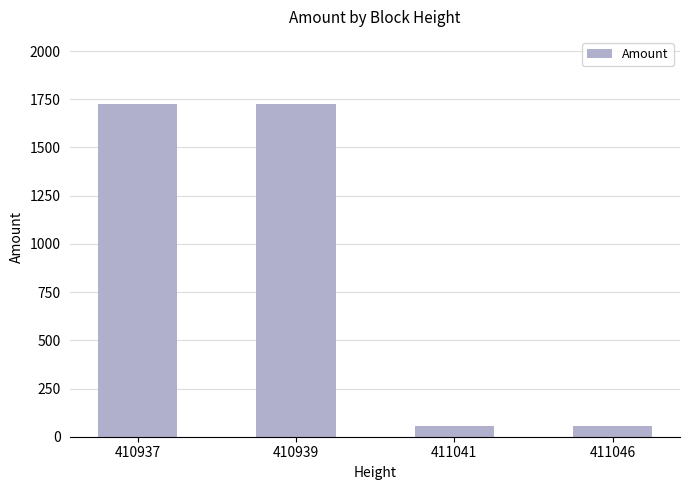

Count the number of categories in the chart.

4